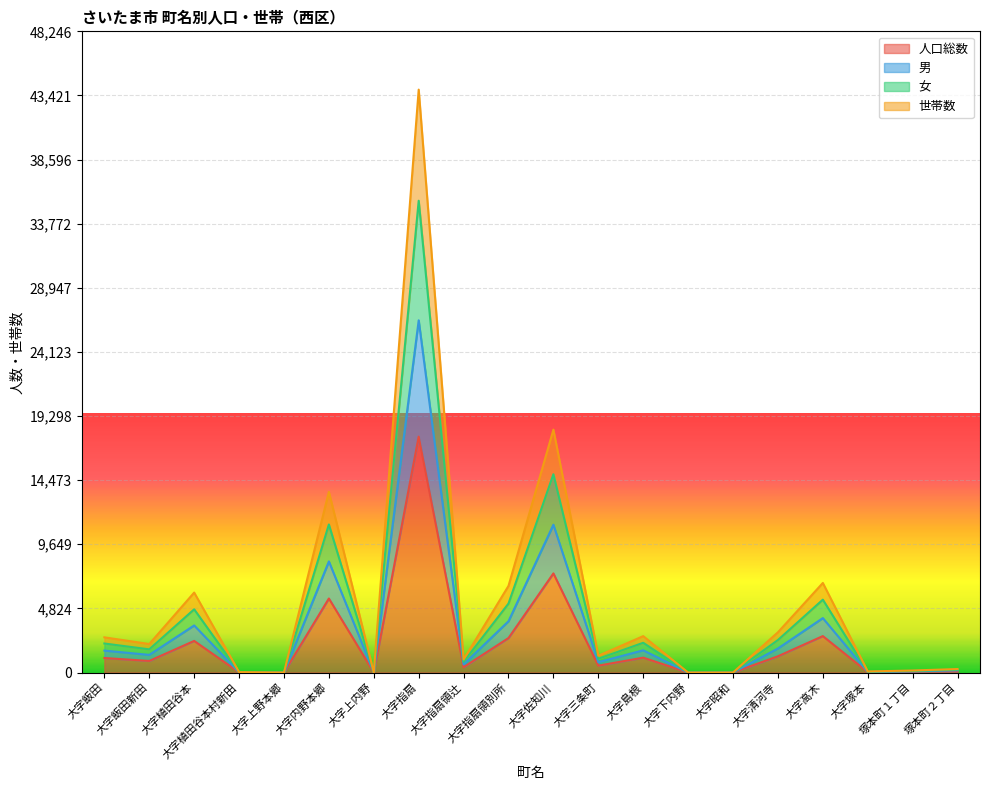

How many values in 女 are above zero?

16